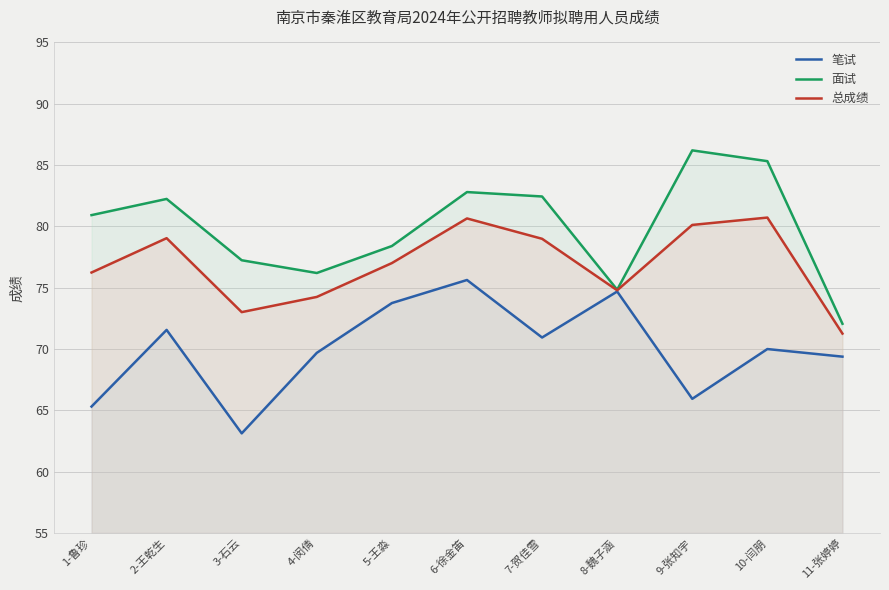

At which category does 总成绩 reach its first local valley?

3-石云